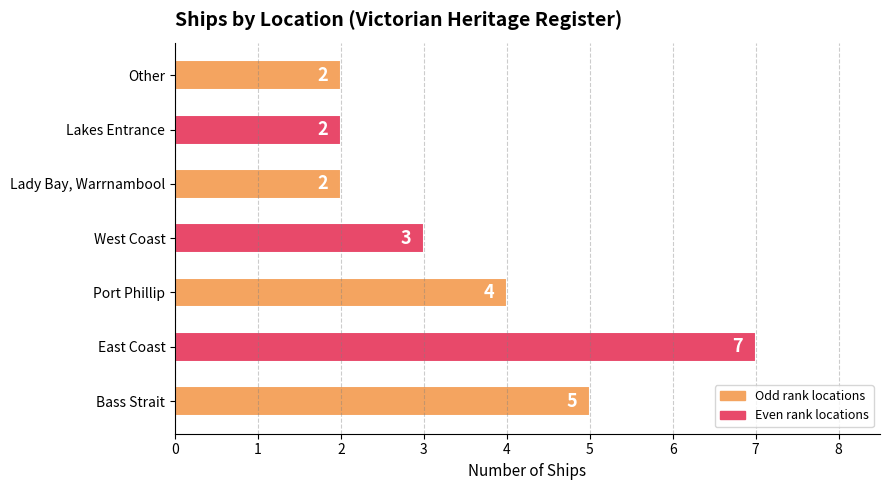

What is the sum of the values at Port Phillip and Other?

6